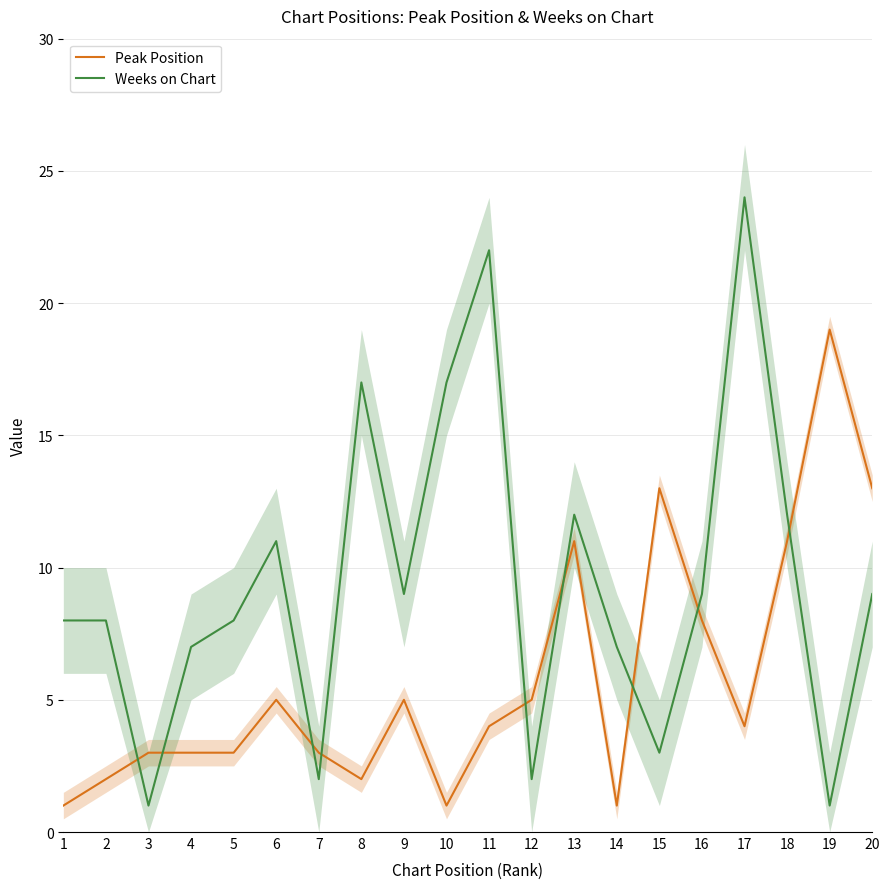

What is the sum of the Weeks on Chart values at 18 and 8?

29